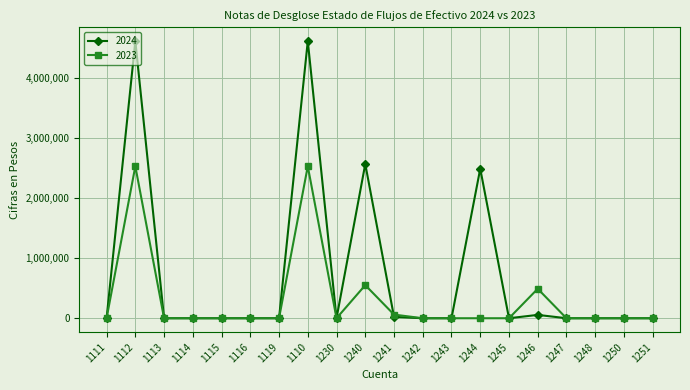

How many lines are shown in the chart?

2